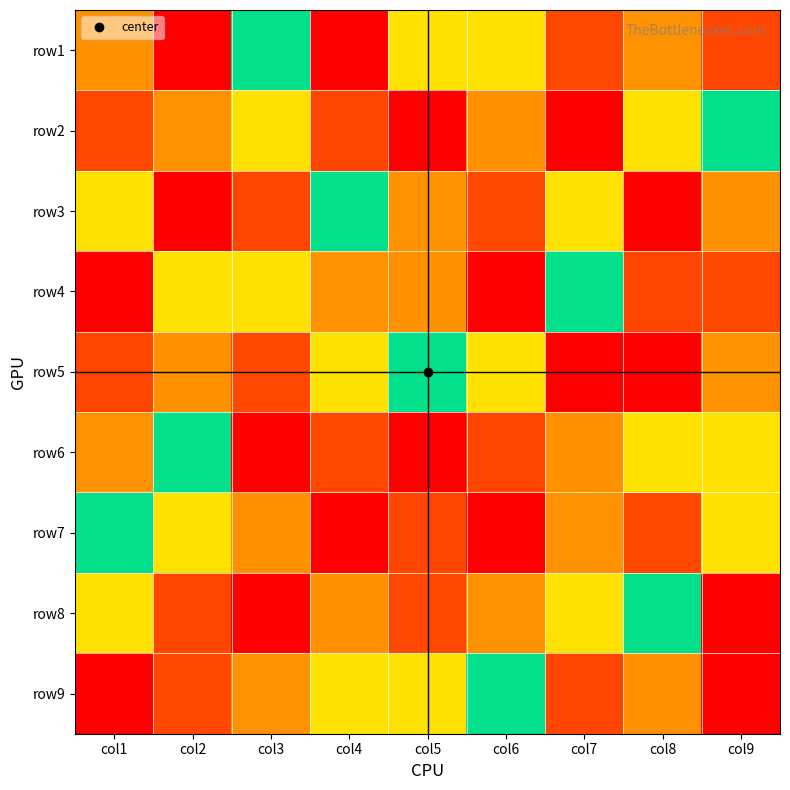

At col5, list the series in order from largest to smallest.

row6, row7, row4, row9, row5, row1, row3, row8, row2